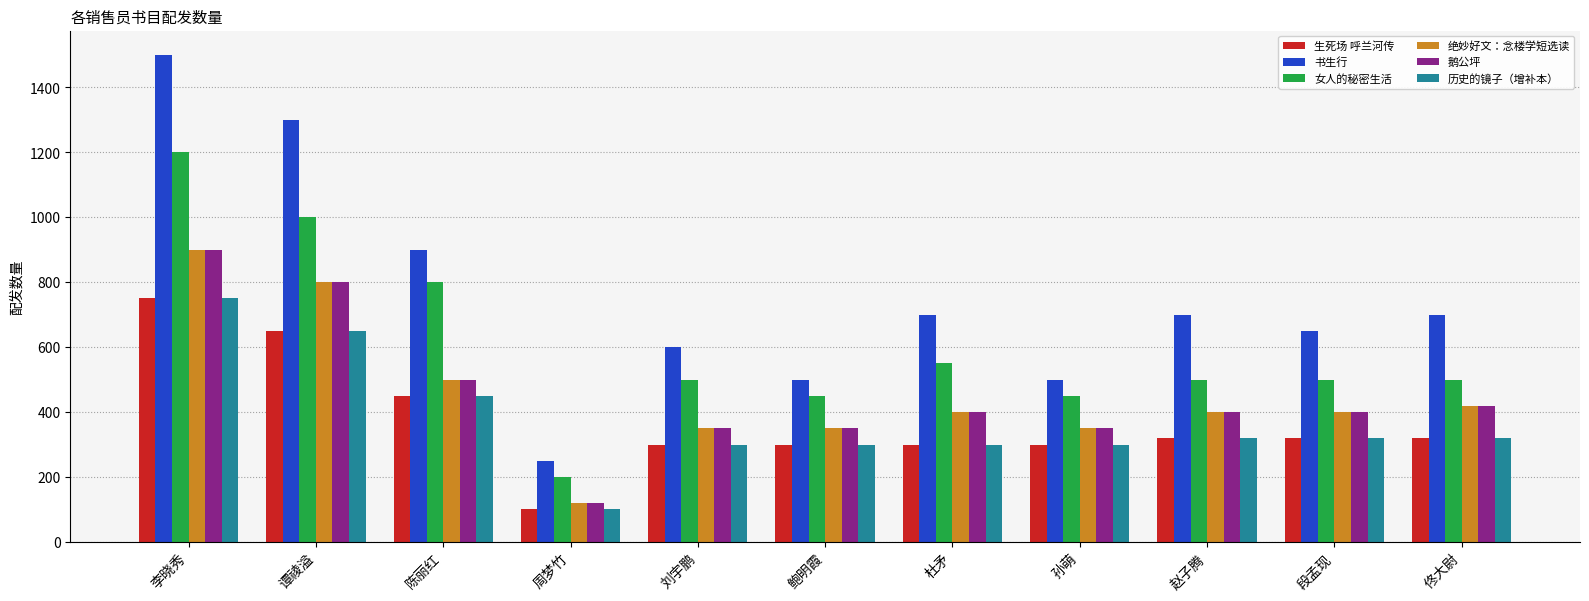

True or false: 女人的秘密生活 has a value of 500 at 刘宇鹏.

True